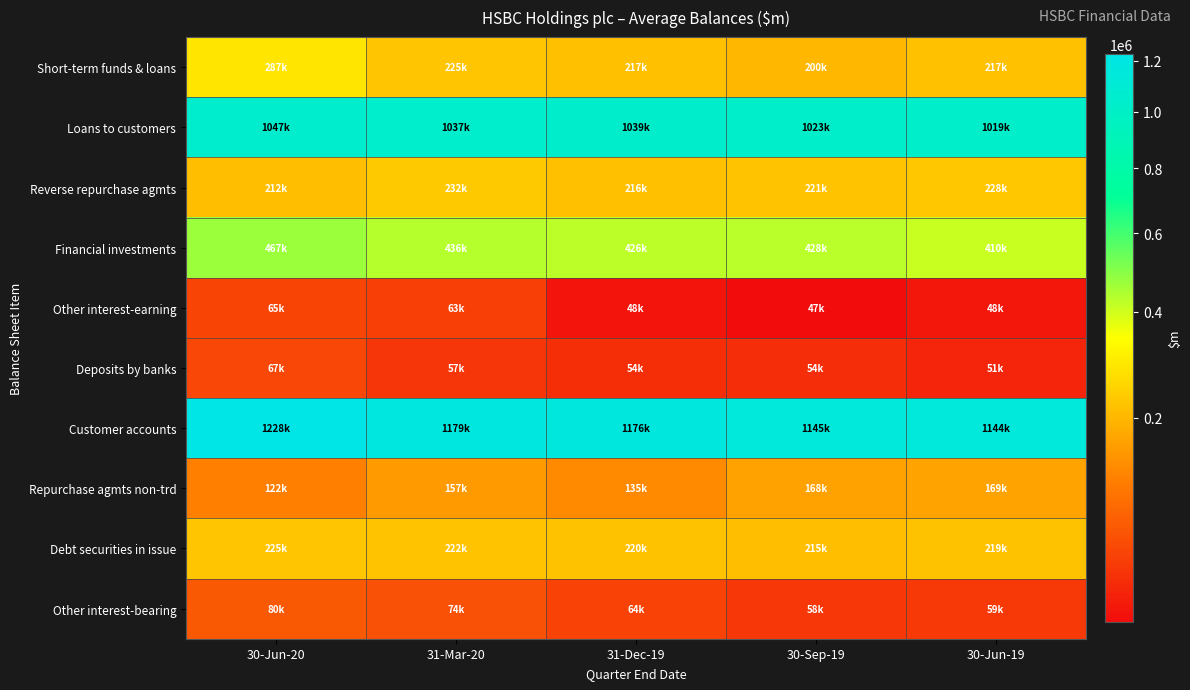

Reading right to left, extract all data points from this chart.

Short-term funds & loans: 30-Jun-19=217418	30-Sep-19=200141	31-Dec-19=216741	31-Mar-20=224505	30-Jun-20=286614
Loans to customers: 30-Jun-19=1018818	30-Sep-19=1023422	31-Dec-19=1038625	31-Mar-20=1036554	30-Jun-20=1047307
Reverse repurchase agmts: 30-Jun-19=228196	30-Sep-19=221009	31-Dec-19=216353	31-Mar-20=232455	30-Jun-20=211848
Financial investments: 30-Jun-19=410005	30-Sep-19=428057	31-Dec-19=426054	31-Mar-20=435609	30-Jun-20=467079
Other interest-earning: 30-Jun-19=47955	30-Sep-19=47326	31-Dec-19=47823	31-Mar-20=62579	30-Jun-20=65330
Deposits by banks: 30-Jun-19=50741	30-Sep-19=53687	31-Dec-19=53930	31-Mar-20=56890	30-Jun-20=66641
Customer accounts: 30-Jun-19=1143983	30-Sep-19=1145175	31-Dec-19=1175998	31-Mar-20=1178914	30-Jun-20=1228367
Repurchase agmts non-trd: 30-Jun-19=169224	30-Sep-19=167684	31-Dec-19=135341	31-Mar-20=156767	30-Jun-20=122228
Debt securities in issue: 30-Jun-19=219025	30-Sep-19=214531	31-Dec-19=219806	31-Mar-20=221774	30-Jun-20=224735
Other interest-bearing: 30-Jun-19=58866	30-Sep-19=57725	31-Dec-19=63644	31-Mar-20=74389	30-Jun-20=80124